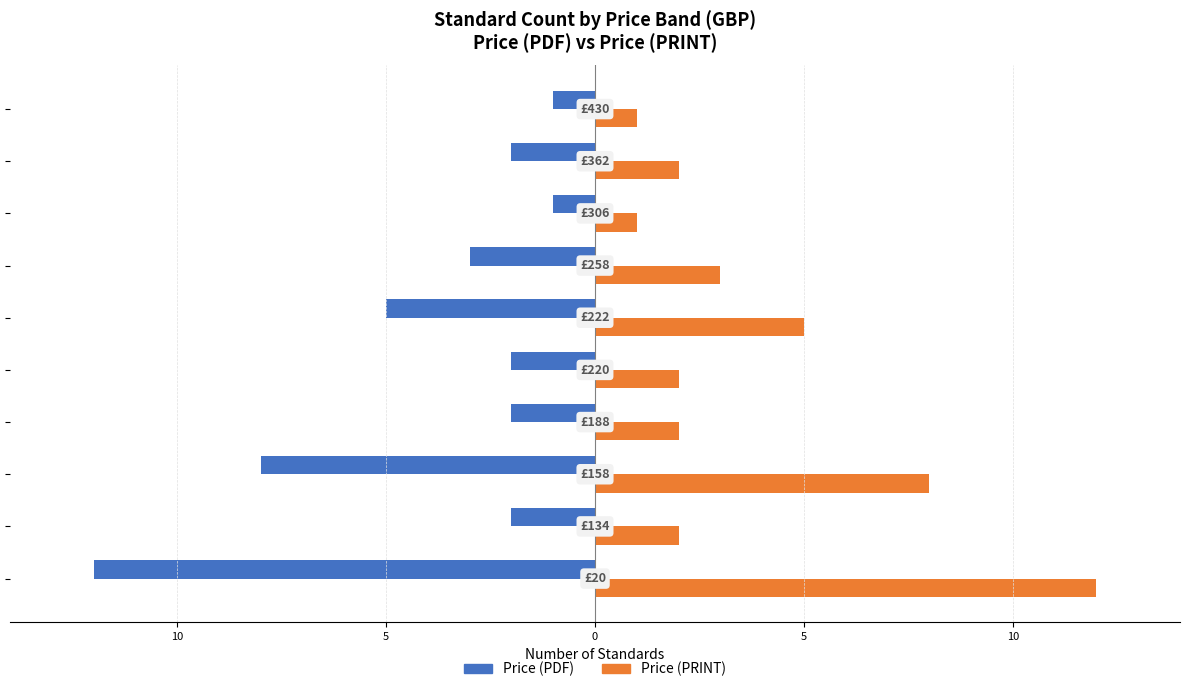

Which series has the largest total across all categories?

Price (PRINT)